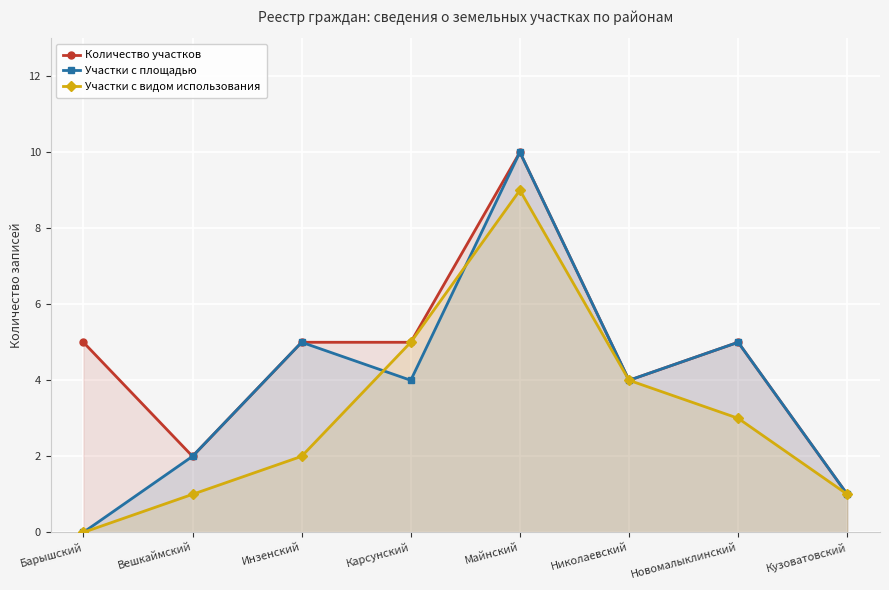

True or false: Количество участков and Участки с площадью cross at least once.

False